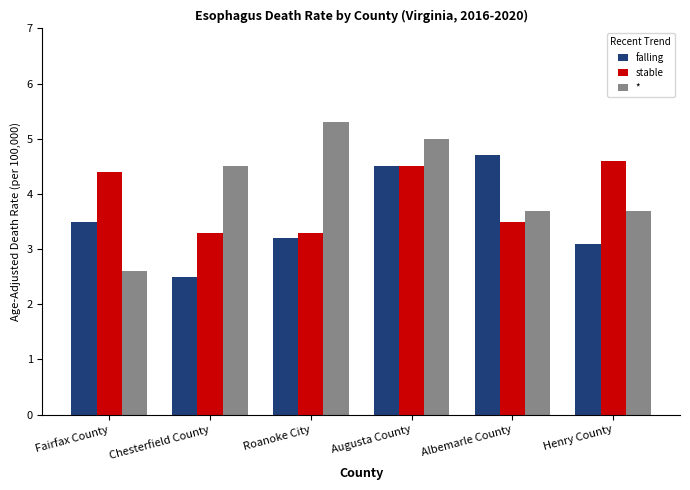

The stable series shows 2.3 at Fairfax County. True or false?

False